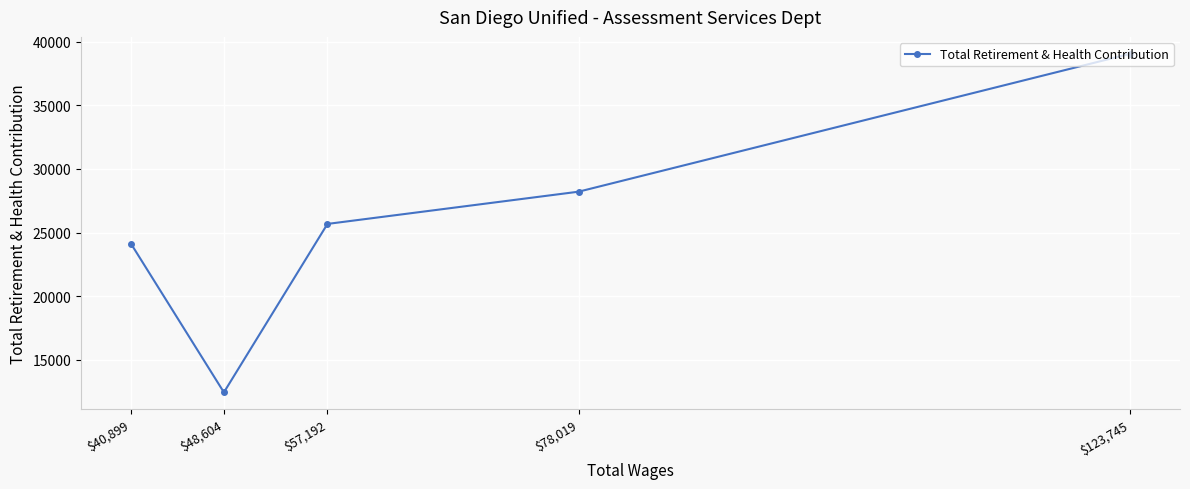

Which has a higher value, $123,745 or $48,604?

$123,745